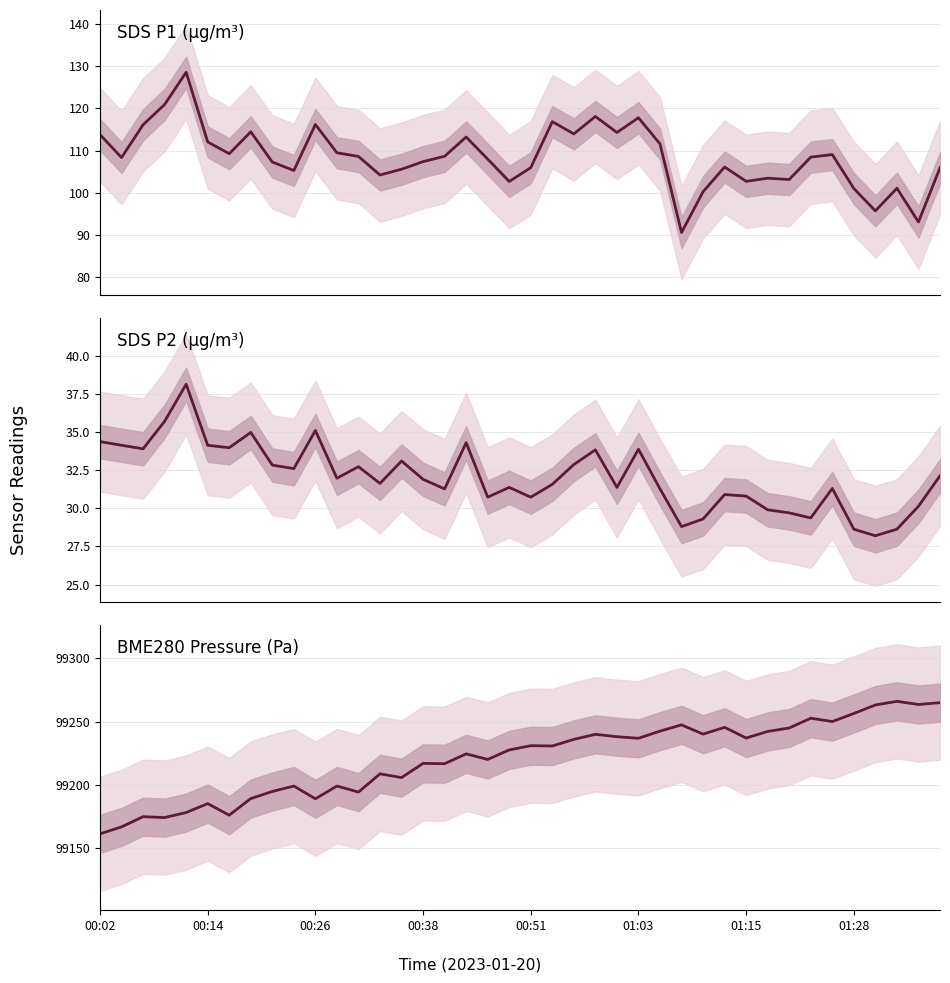

Does the chart have visible grid lines?

Yes